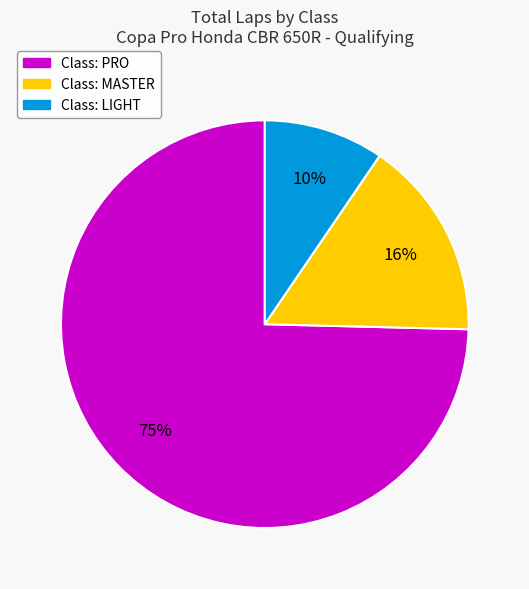

To the nearest percent, what is the average slice percentage?

33%